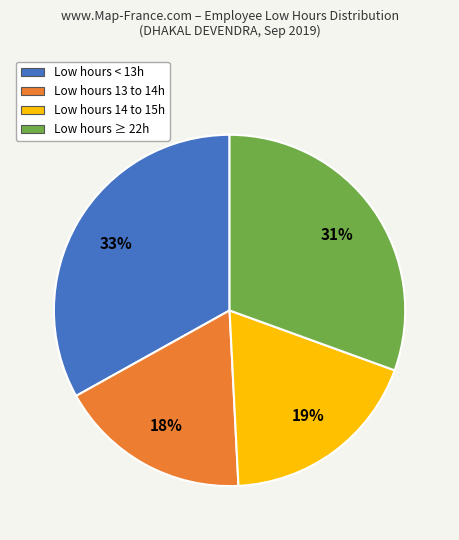

Is there a majority slice in this chart?

No